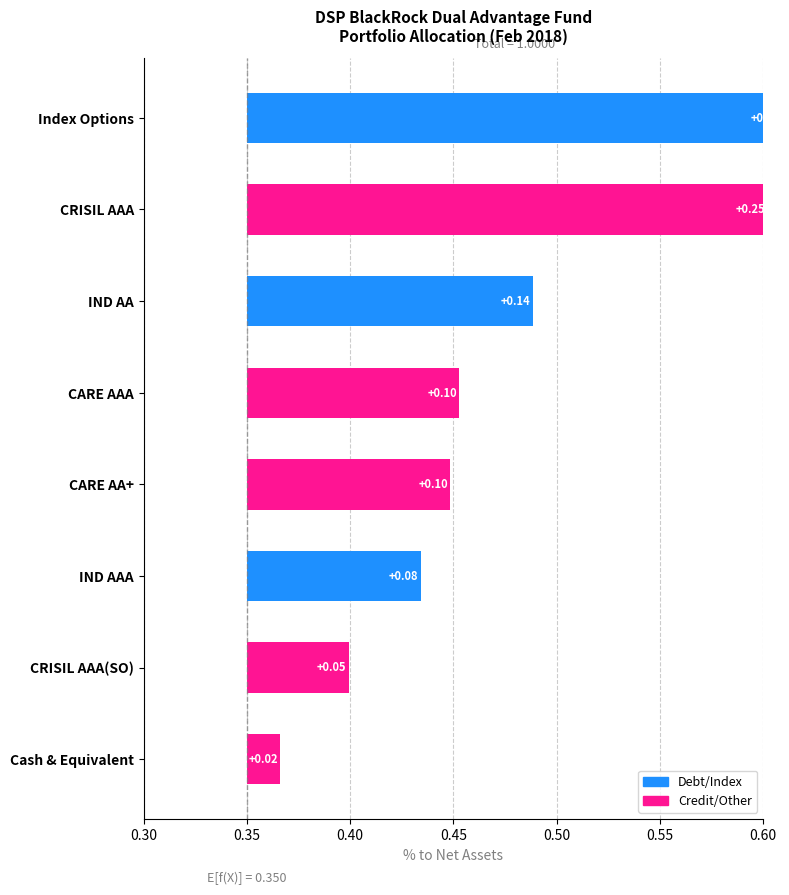

What is the value of the 3rd bar from the left?

0.1